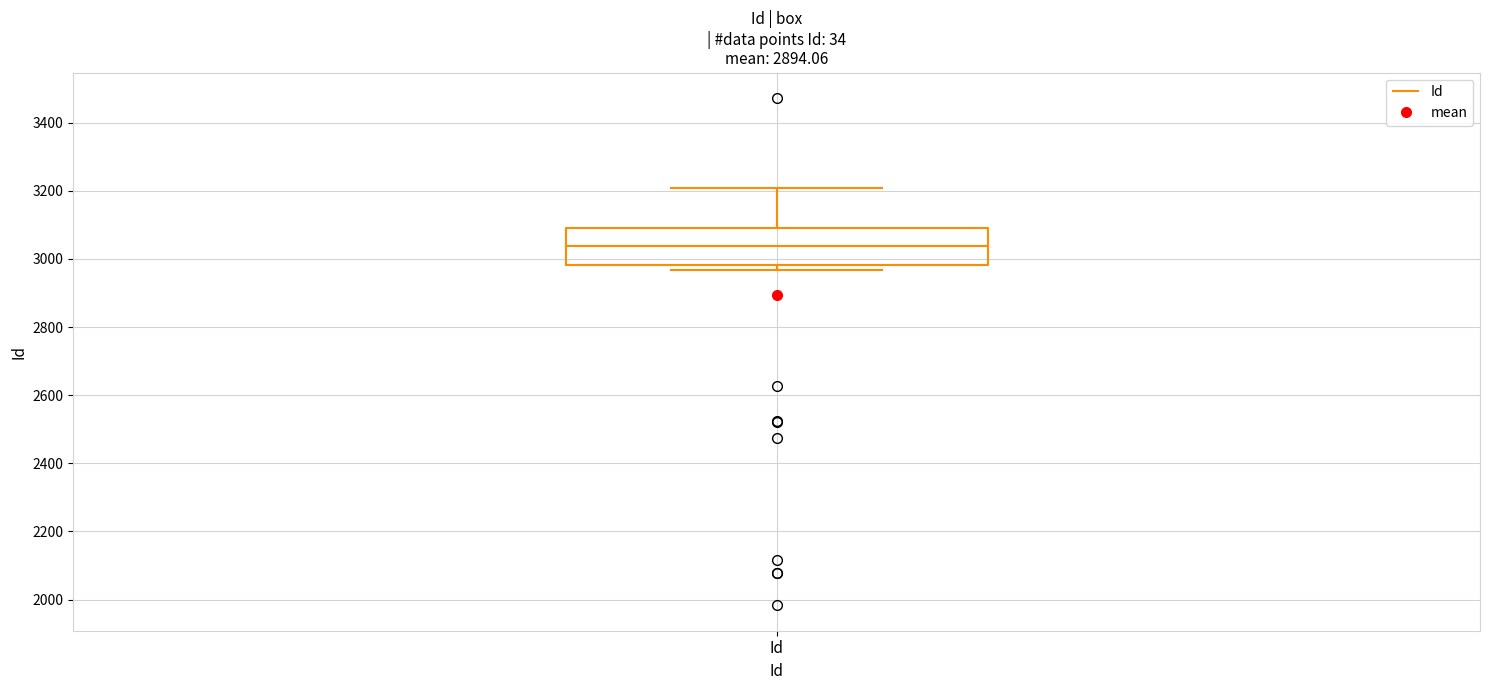

Where does the upper whisker of the box for Id end on the y-axis? The values are not printed on the chart, so give them approximately, as read against the axis.

3200